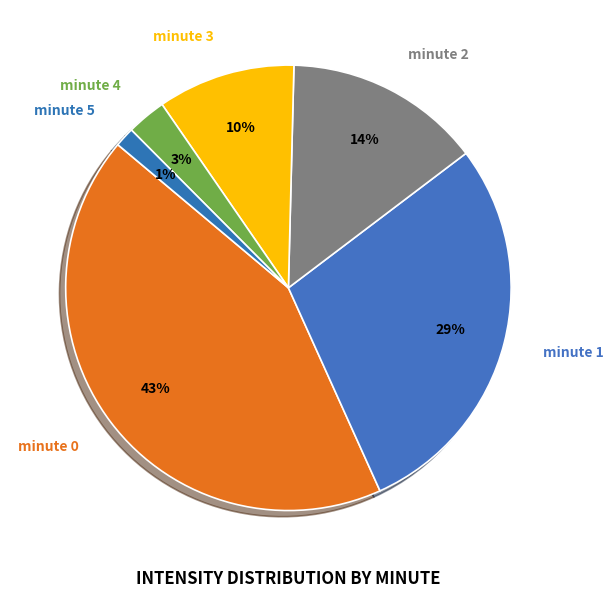

Combined, do minute 0 and minute 3 account for over 50%?

Yes